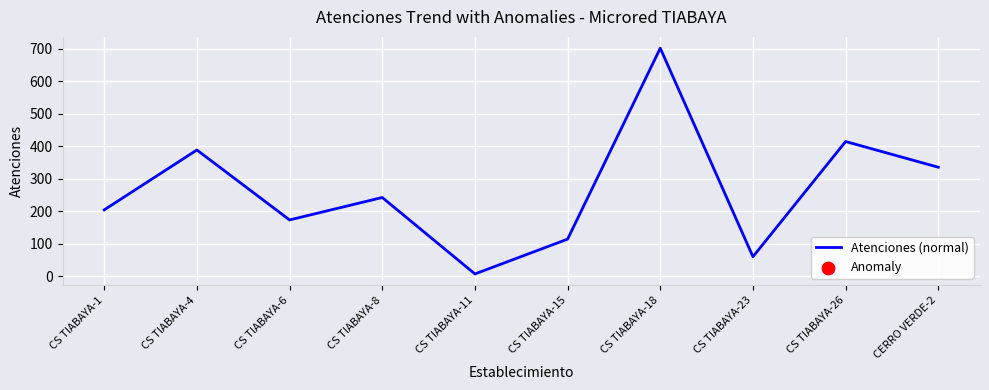

What is the change in value from CS TIABAYA-18 to CS TIABAYA-23?

-641